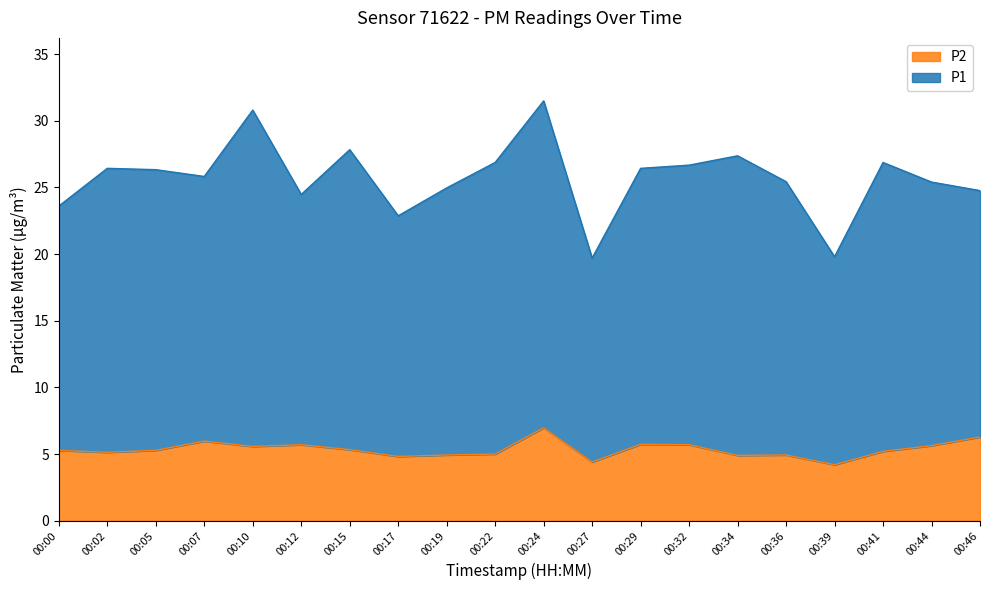

True or false: P2 and P1 cross at least once.

False